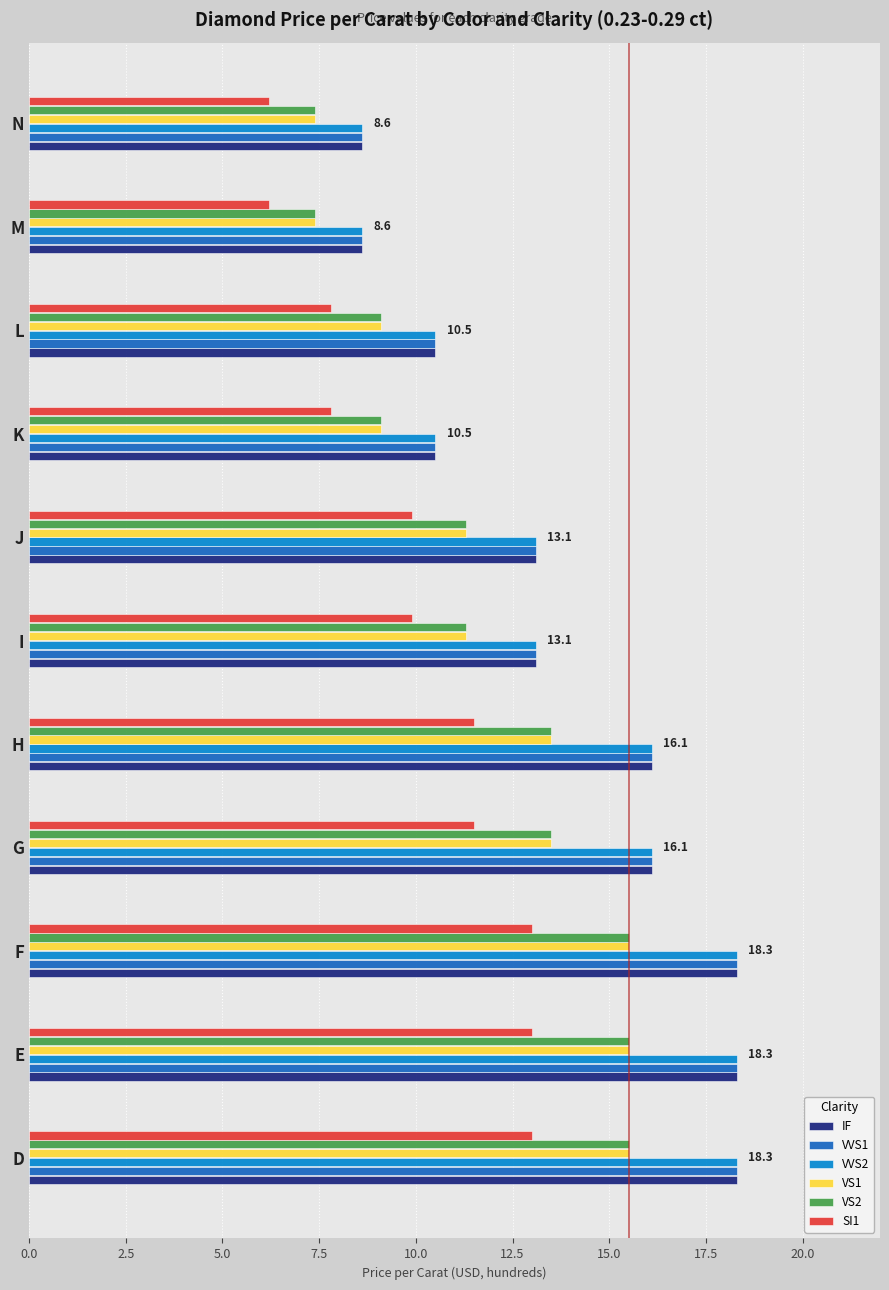

Is the value of VVS2 at I greater than the value of IF at E?

No